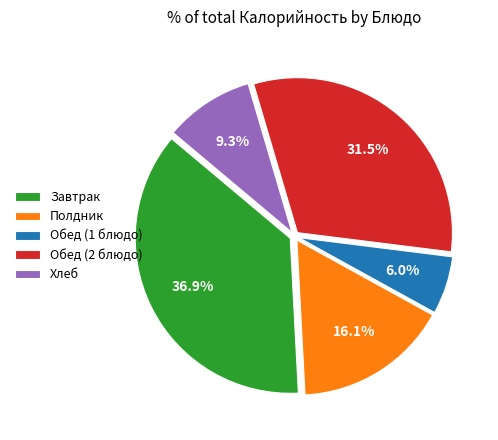

What is the ratio of the value at Обед (2 блюдо) to the value at Полдник?

2.0